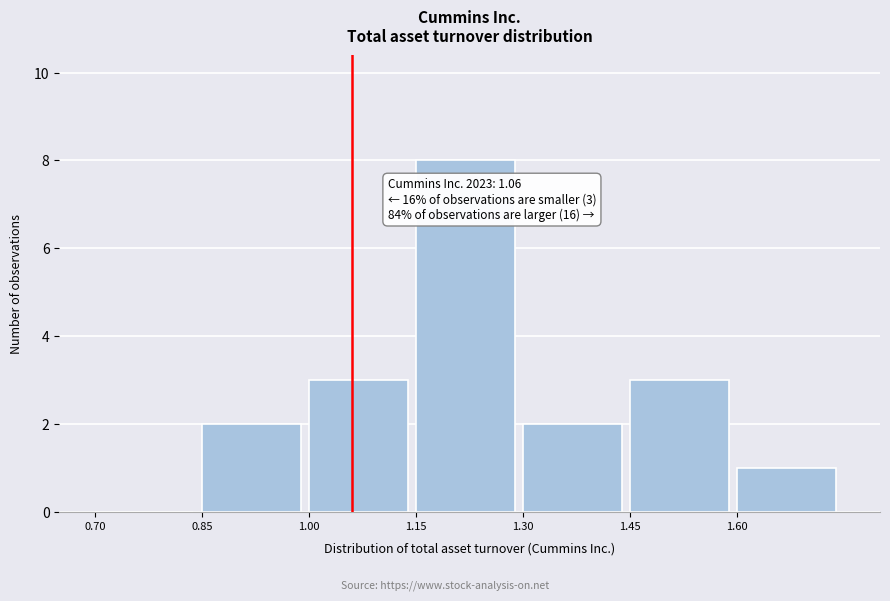

Which range on the x-axis has the tallest bar?

1.15 to 1.30